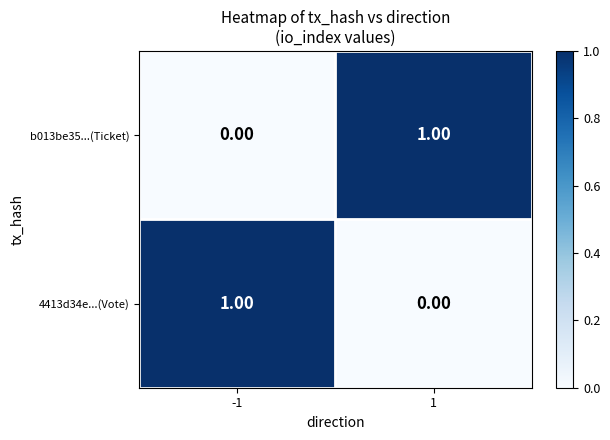

Is the value of b013be35...(Ticket) at 1 greater than the value of 4413d34e...(Vote) at 1?

Yes